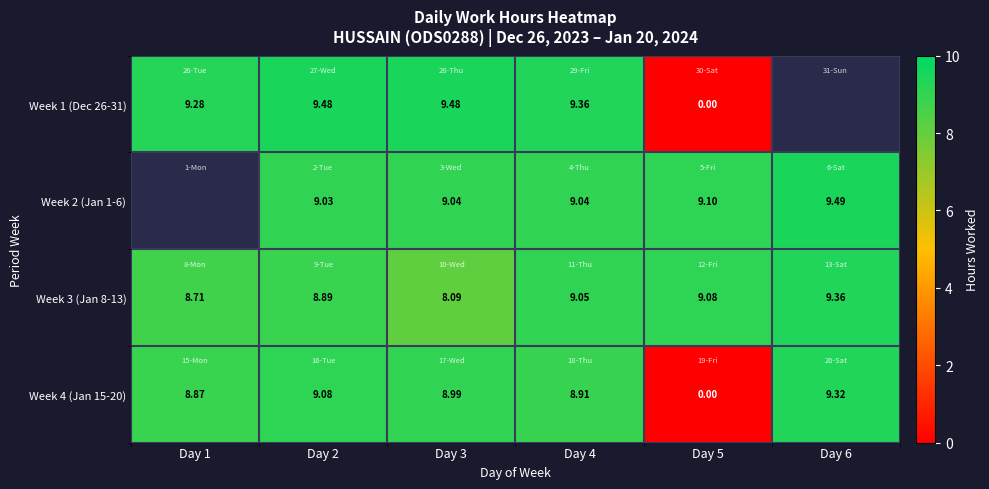

At which category does the chart reach its minimum across all series?

Day 5